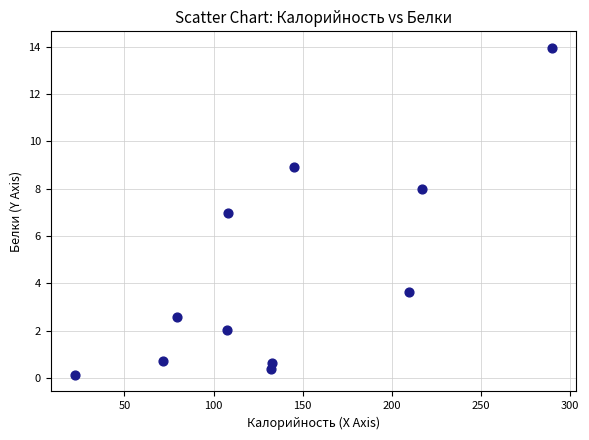

What is the range of X values (max minus min)?

267.6